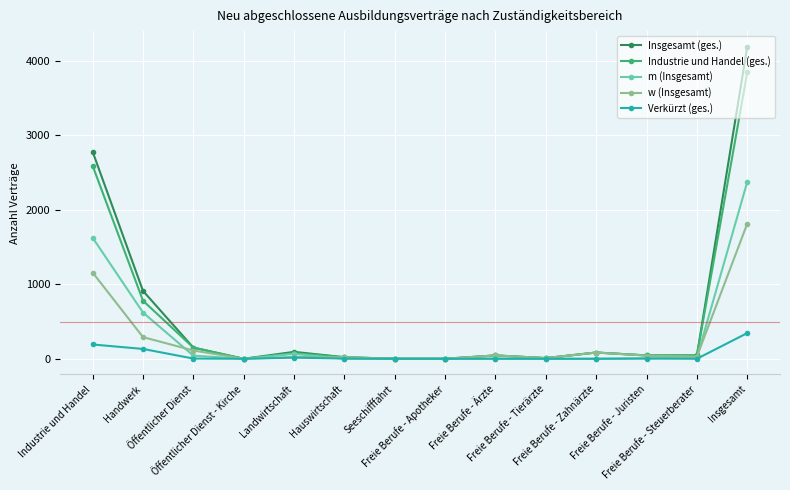

What is the value of the Industrie und Handel (ges.) point at the 3rd from the left?

150